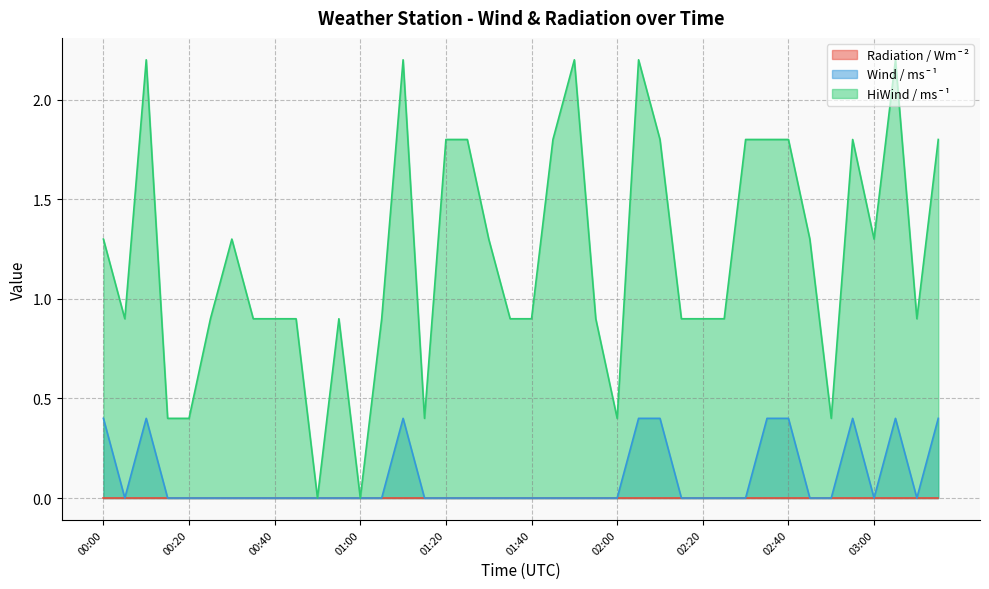

What is the value of the HiWind / ms¯¹ point at the 17th from the left?

1.8